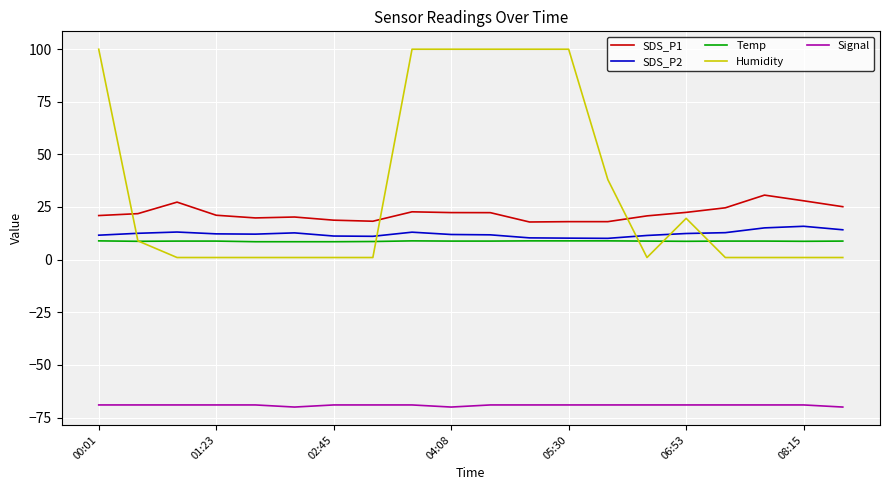

What is the minimum value shown in the chart?

-70.0